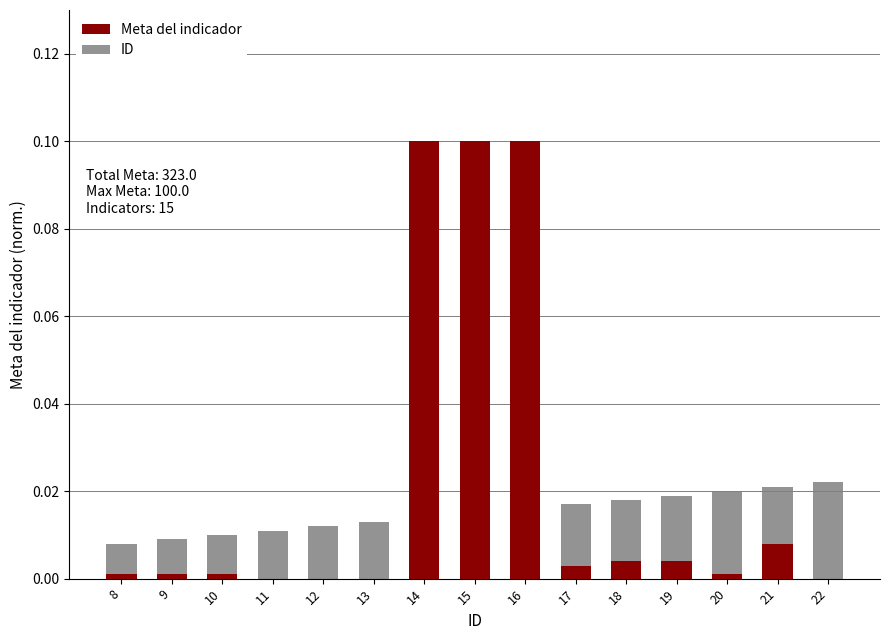

Is it true that Meta del indicador equals 0.0 at 19?

True